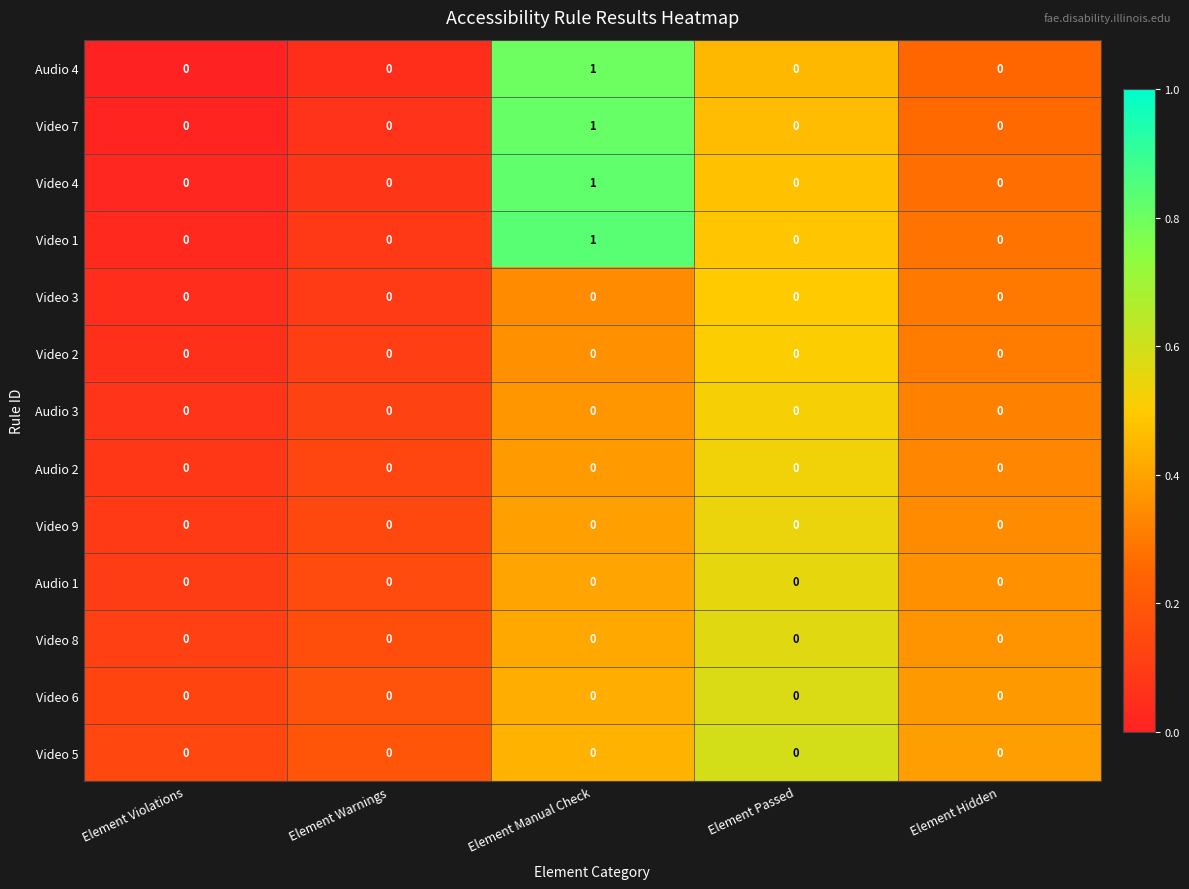

What is the greatest value displayed?

1